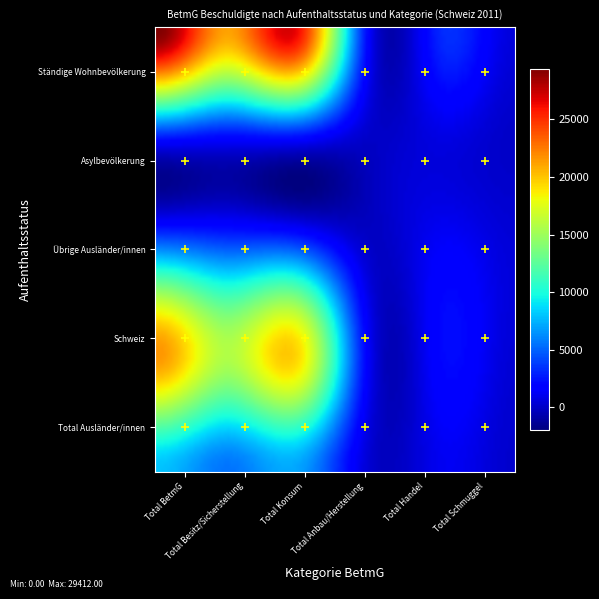

What is the maximum value shown in the chart?

29412